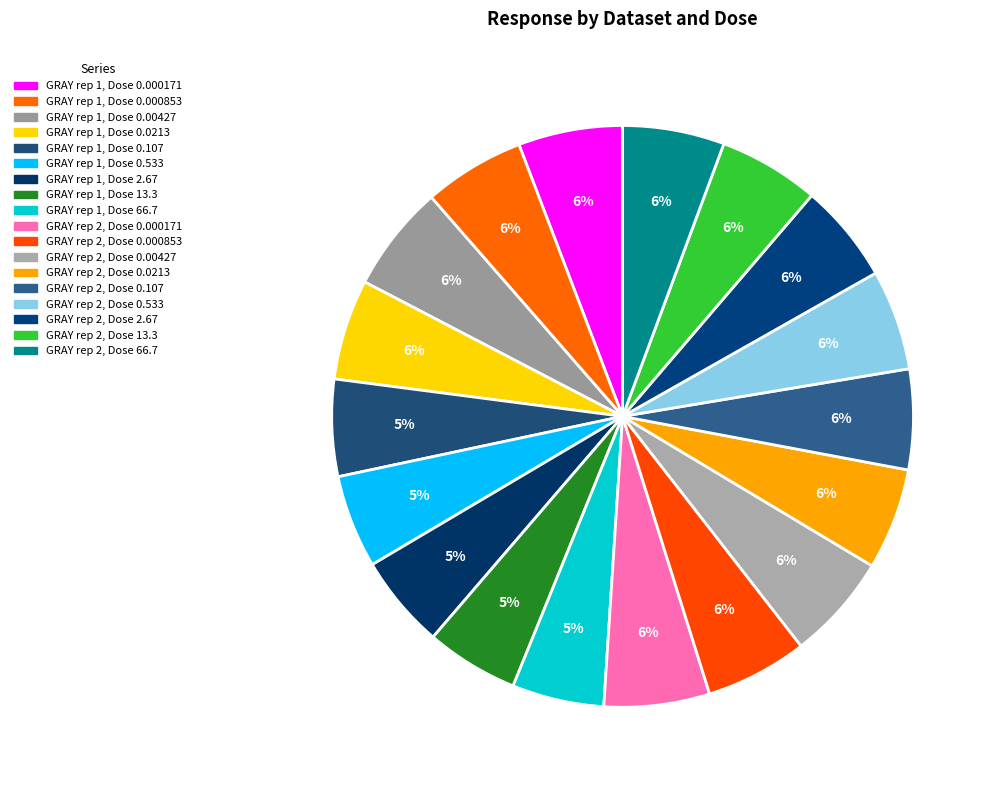

Approximately how many times larger is the value at GRAY rep 2, Dose 0.000853 compared to GRAY rep 1, Dose 0.00427?

1.0